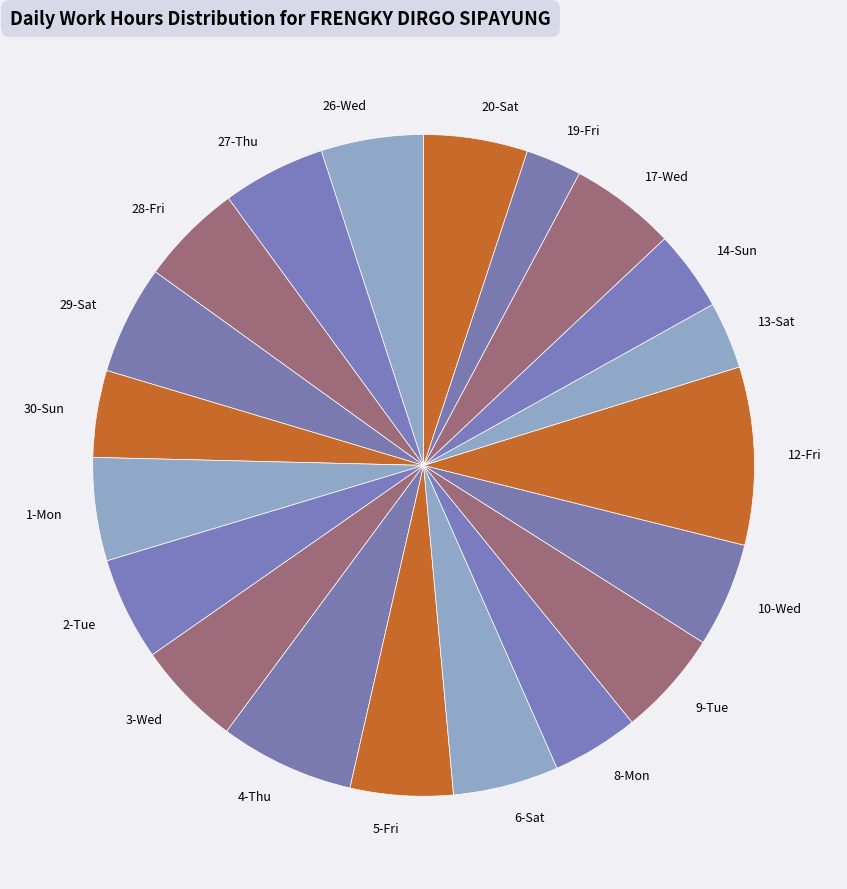

Which has a higher value, 8-Mon or 27-Thu?

27-Thu